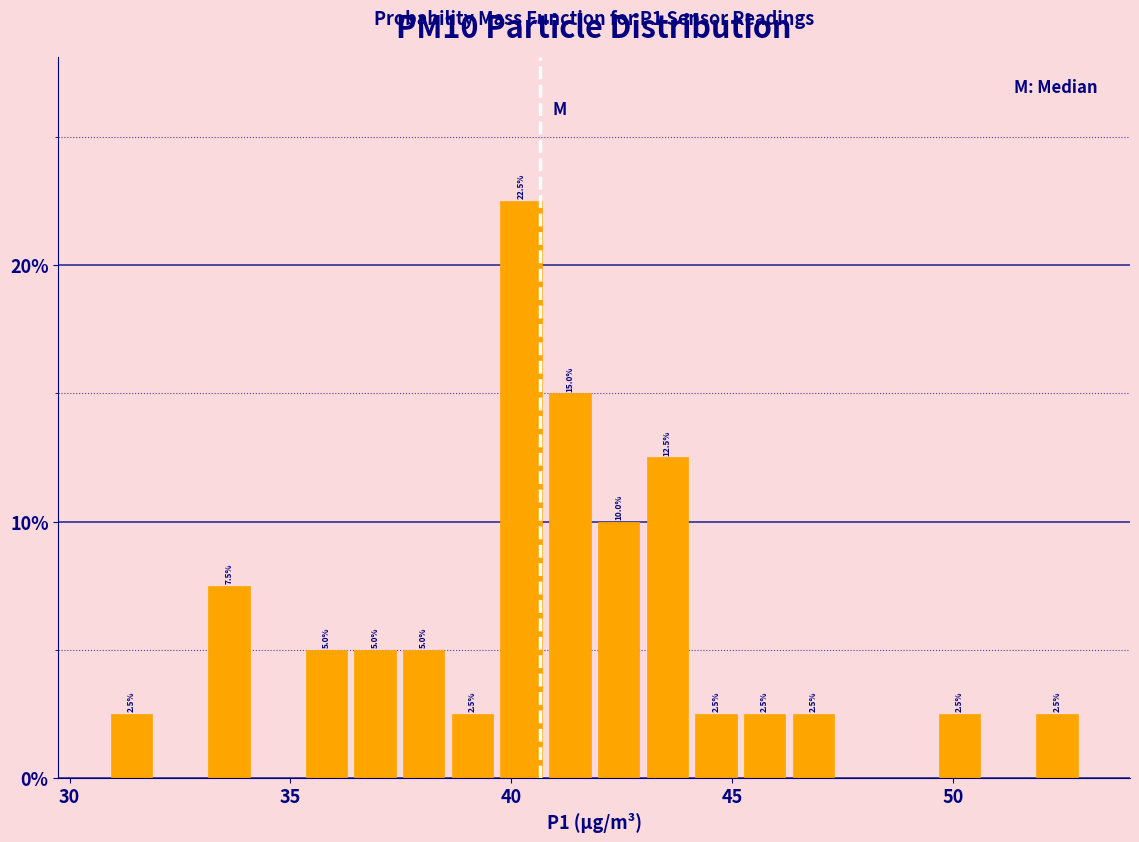

Read against the x-axis, roughly where is the centre of the tallest bar?

40.0